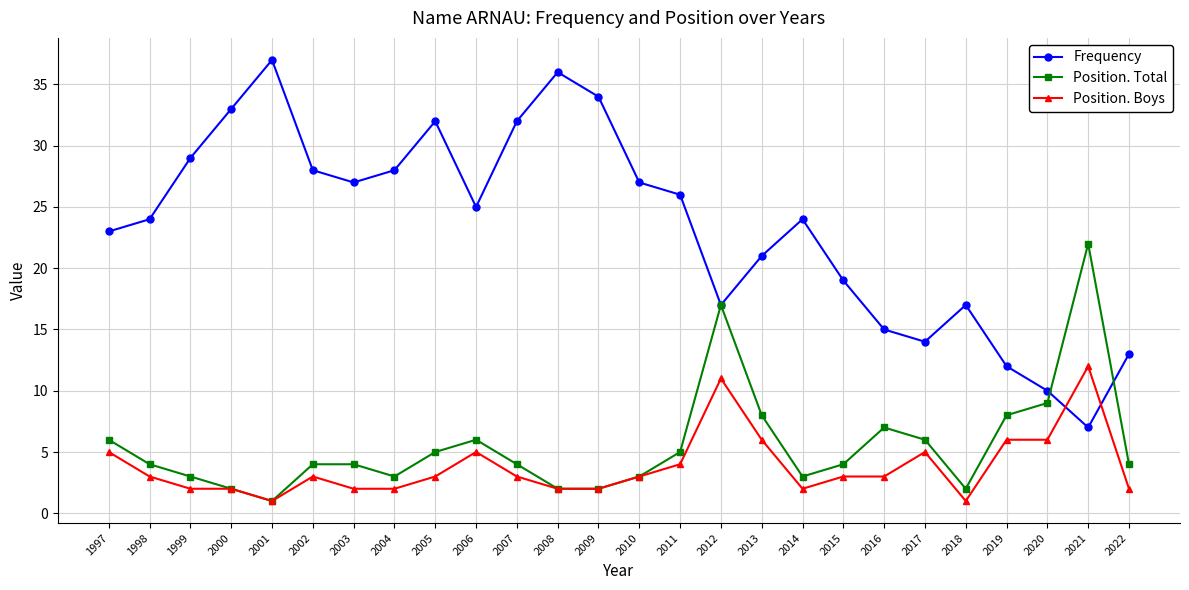

At how many categories does at least one series exceed 8?

26